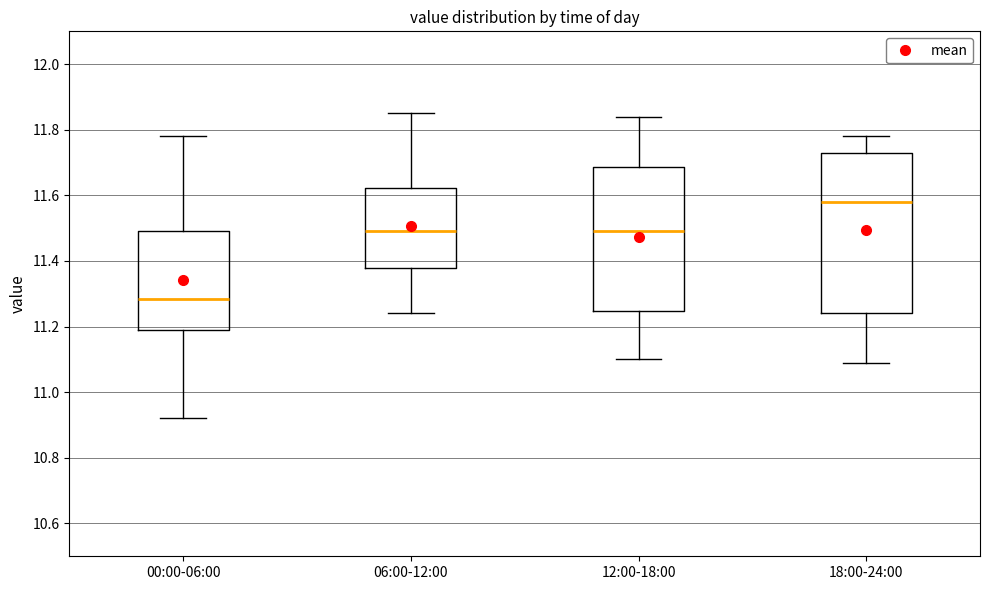

Comparing the boxes themselves (not the whiskers), which one is the tallest?

18:00-24:00